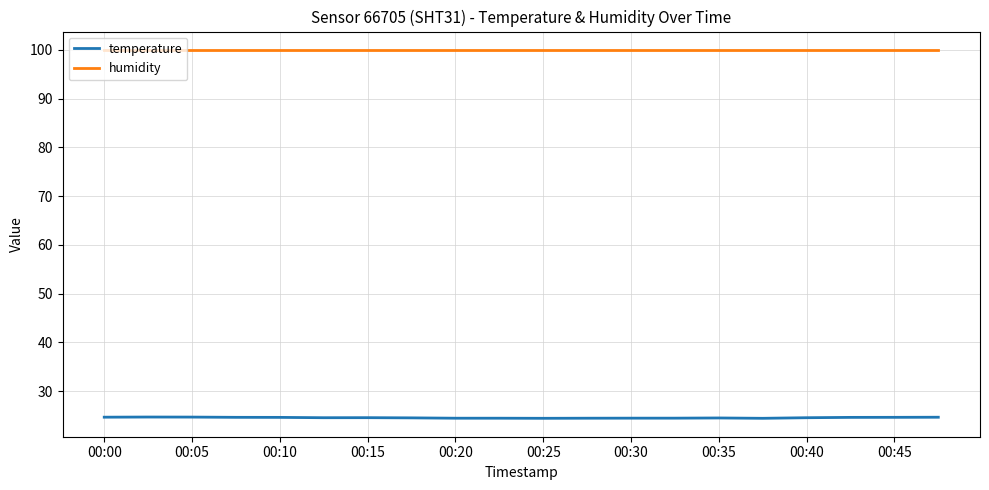

What is the greatest value displayed?

100.0